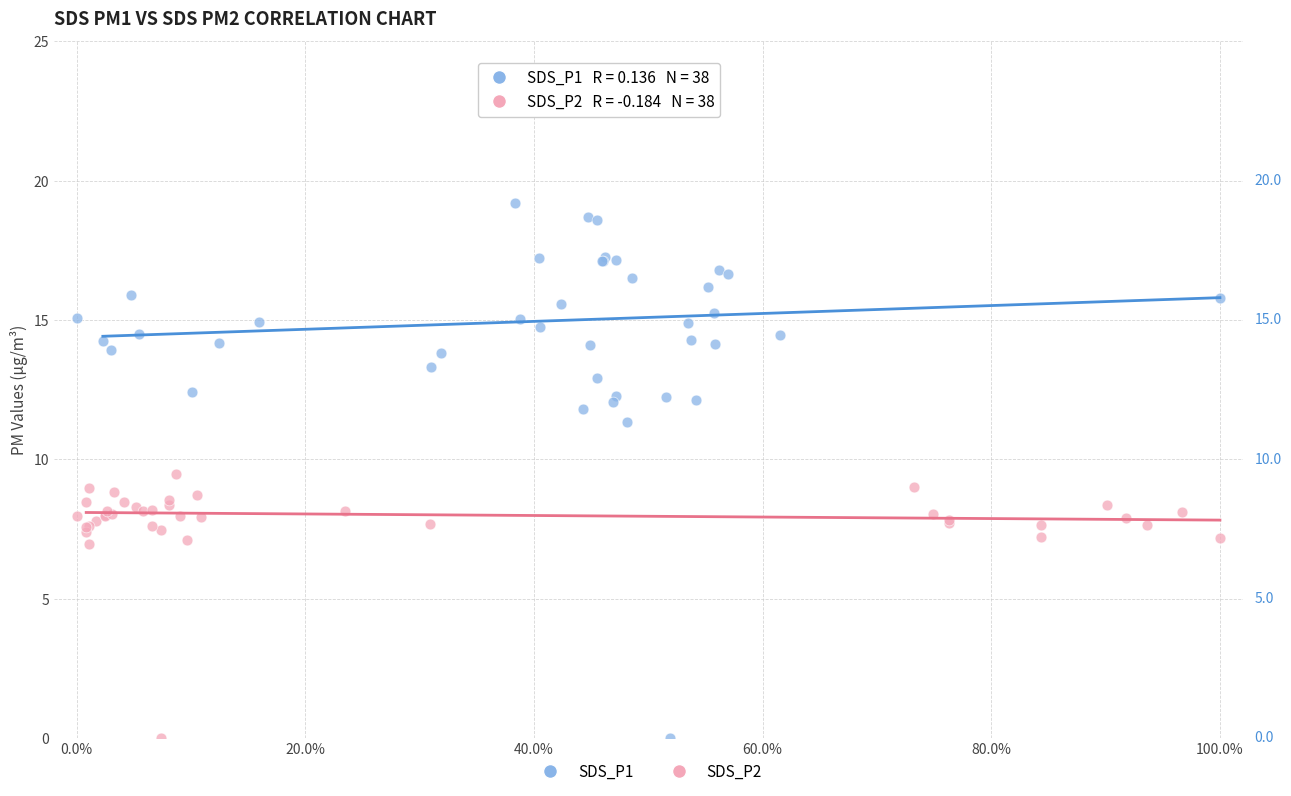

Which series contains the highest Y value?

SDS_P1